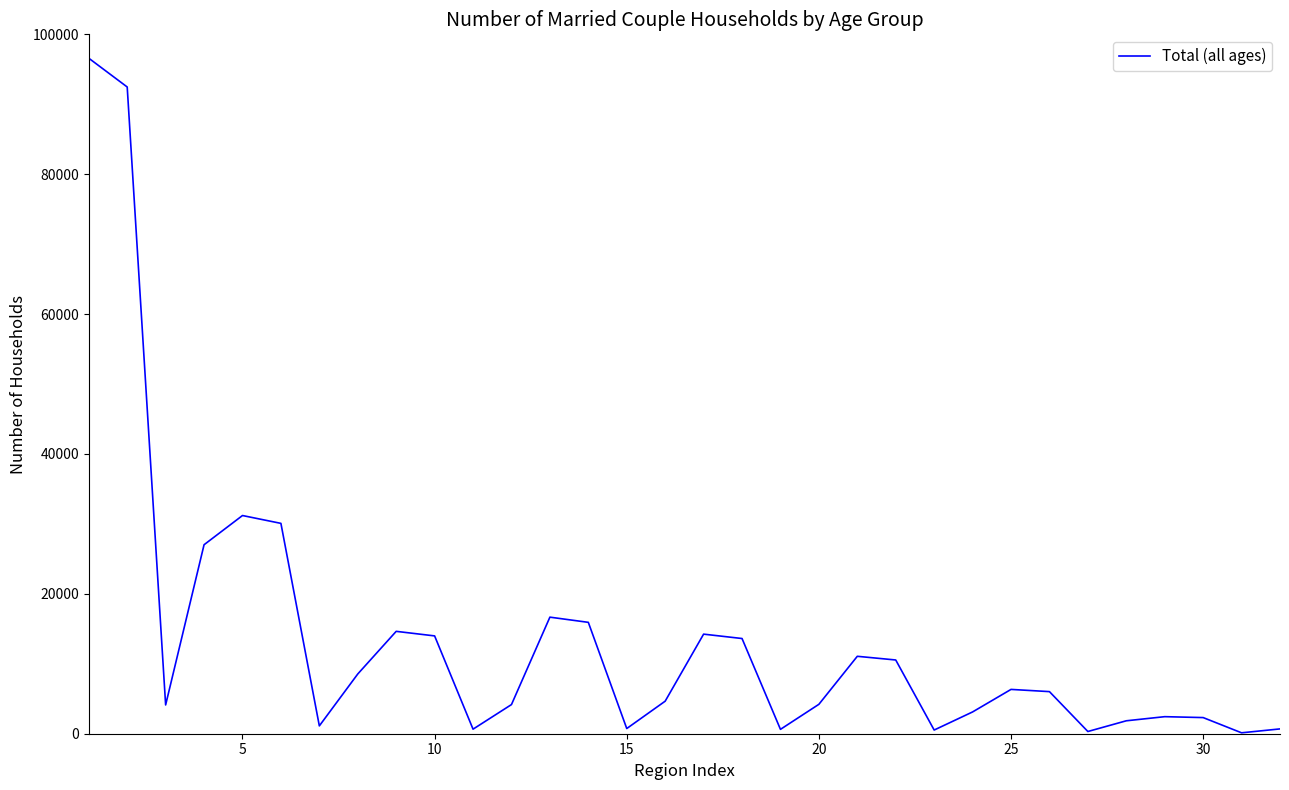

What is the difference between the maximum and minimum values?

96455